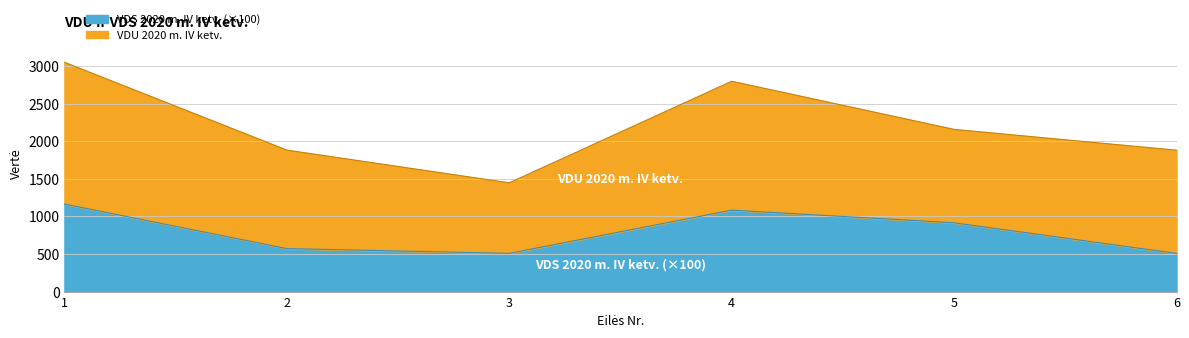

What is the value of the 2nd point from the left?

571.4